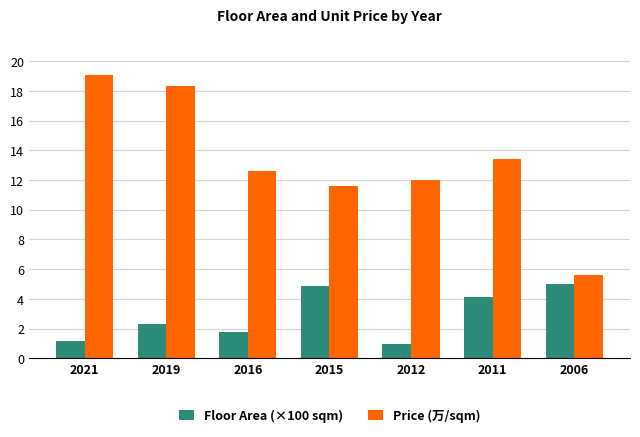

Where does the Price (万/sqm) series first go above 12?

2021